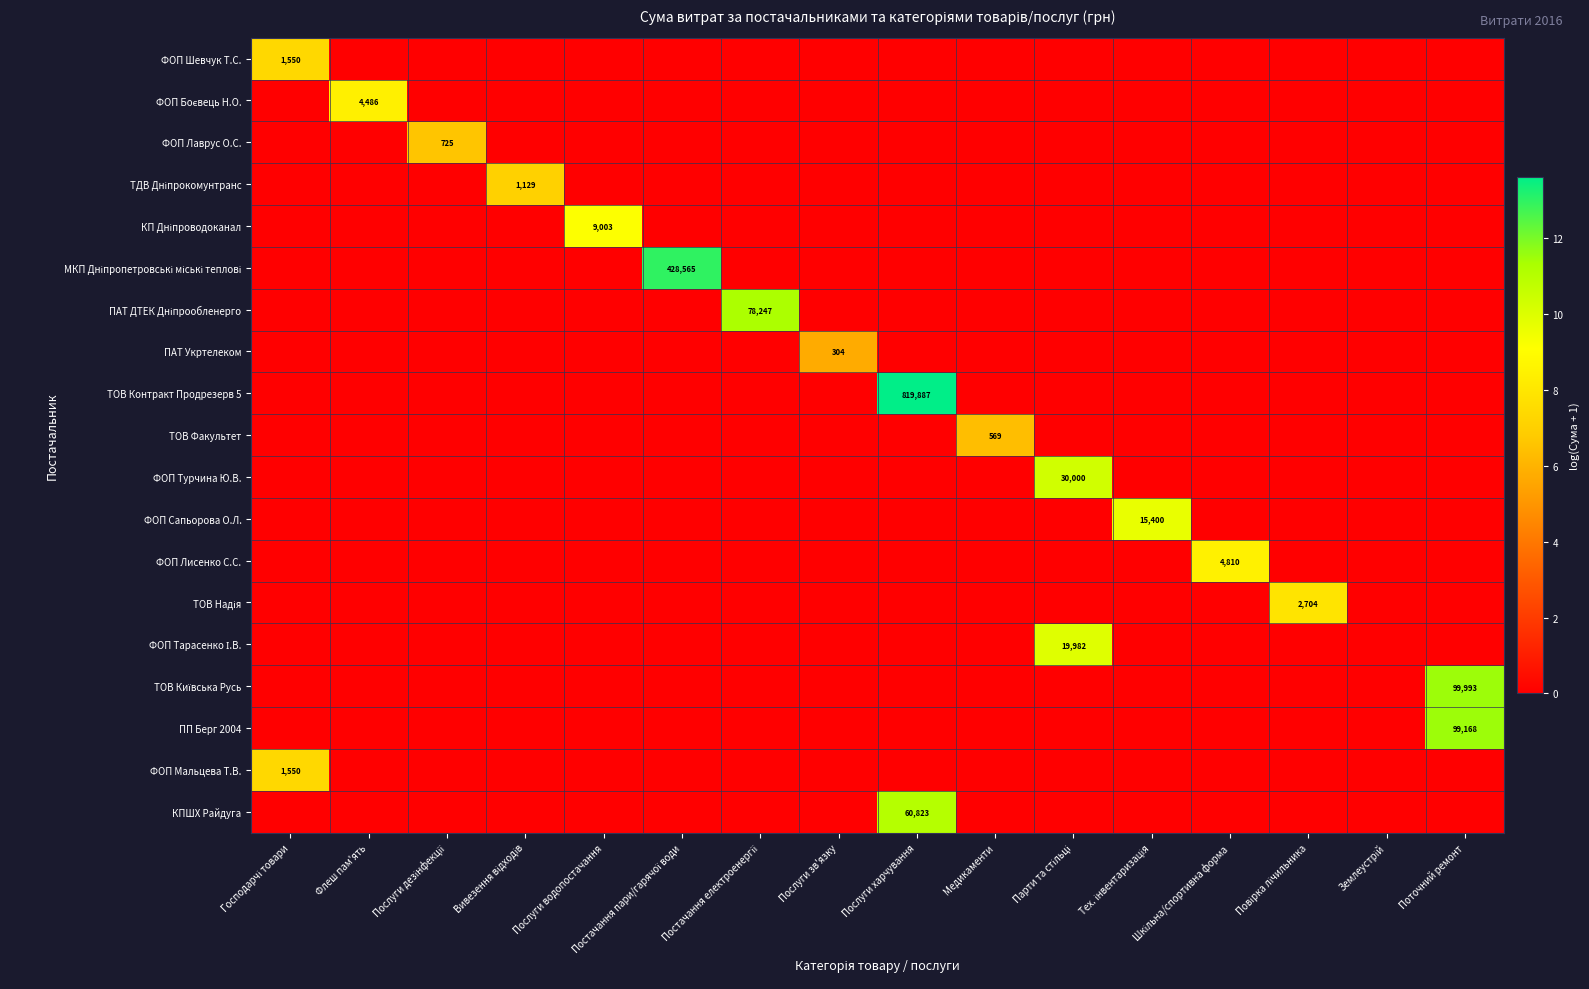

Where is ФОП Шевчук Т.С. nearest to the value 3?

Флеш пам'ять